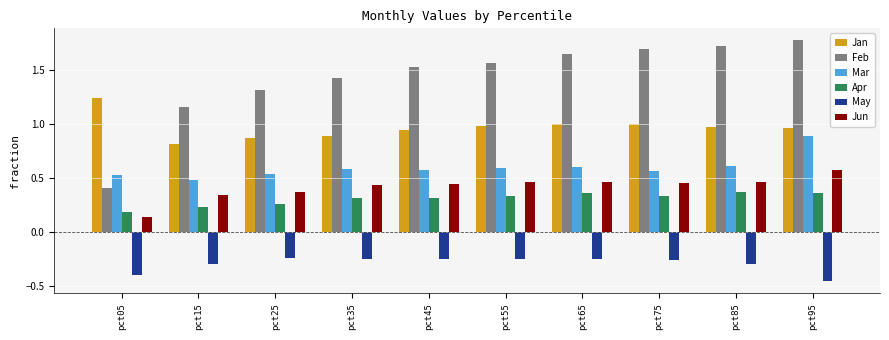

Which category has the lowest value in the Apr series?

pct05